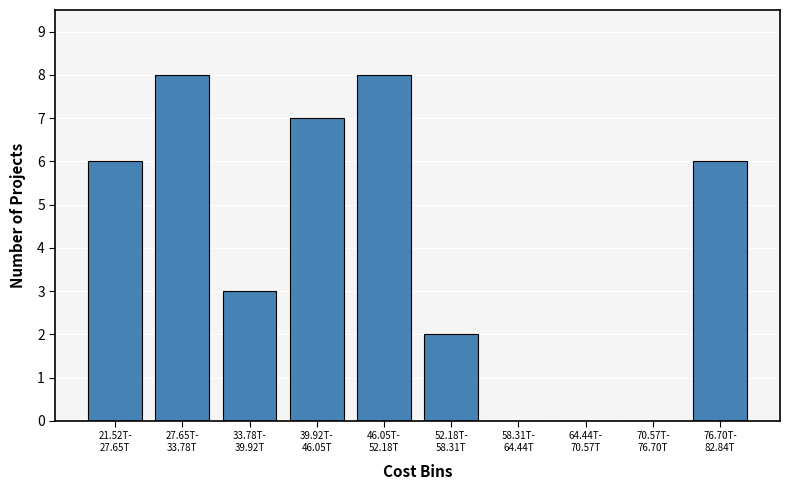

What is the sum of all values?

40